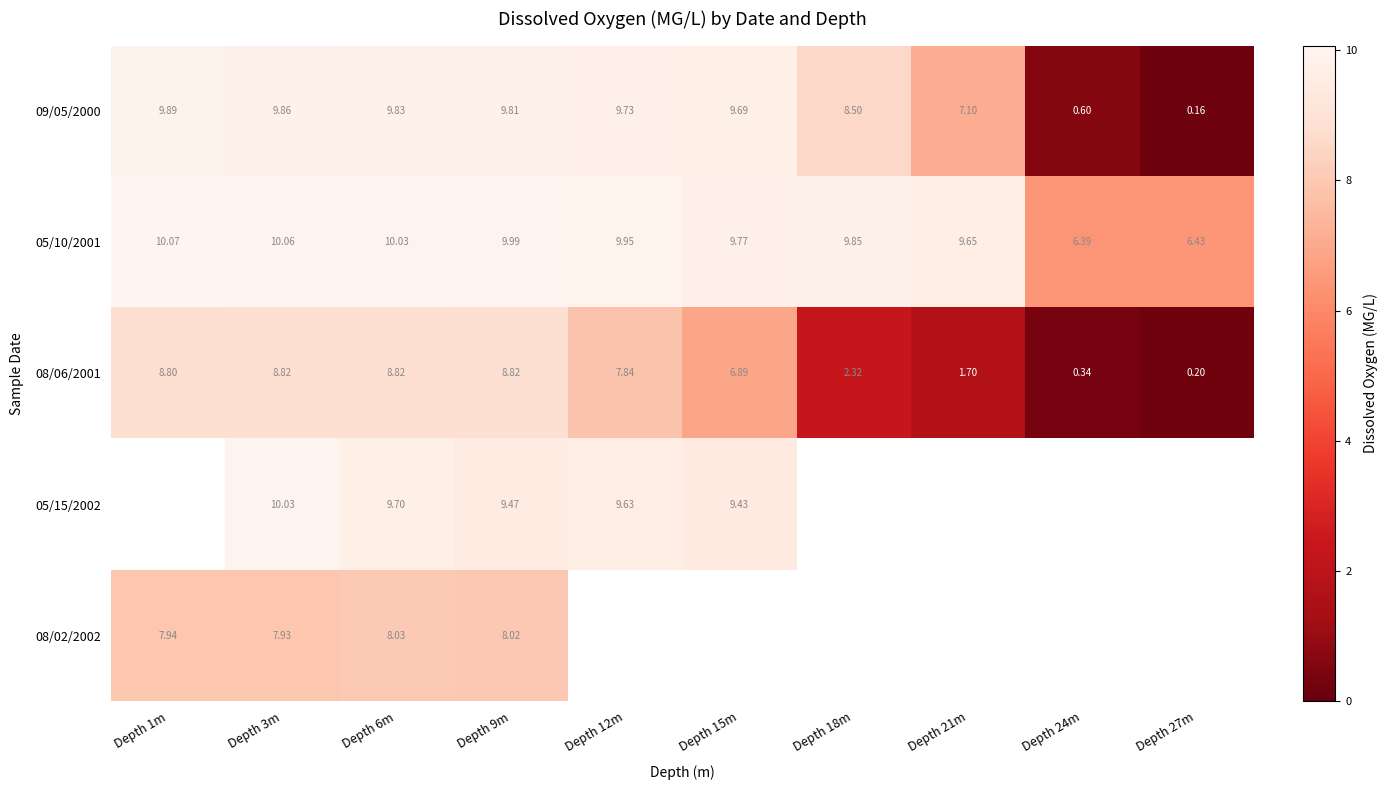

How many data points in 09/05/2000 are above 9?

6